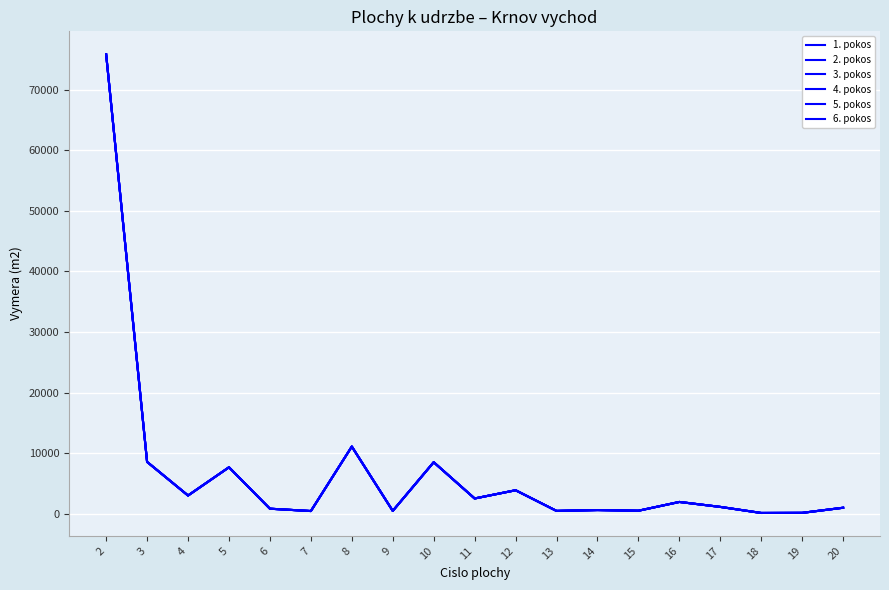

Rank the series at 5 from lowest to highest value.

1. pokos, 2. pokos, 3. pokos, 4. pokos, 5. pokos, 6. pokos